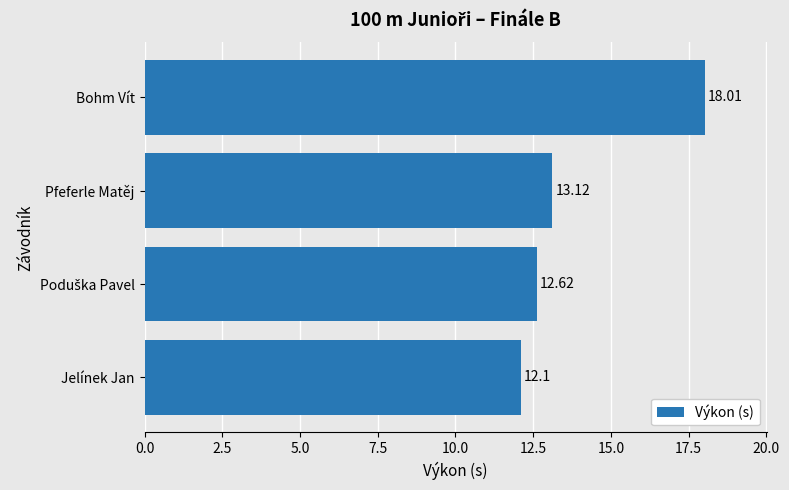

What is the average value?

14.0